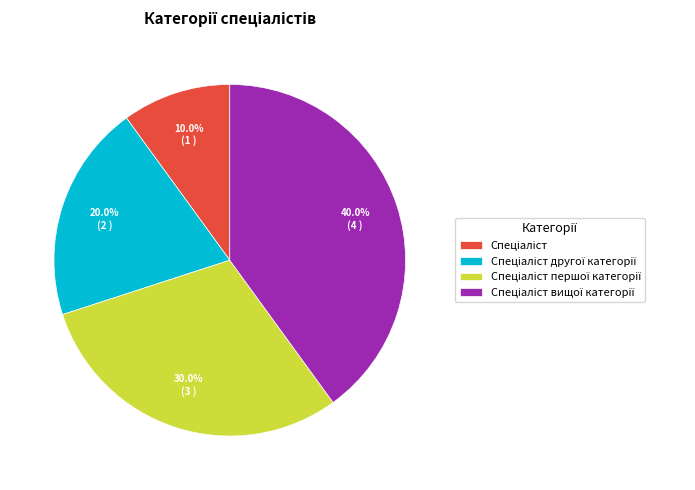

Does any single category account for the majority?

No